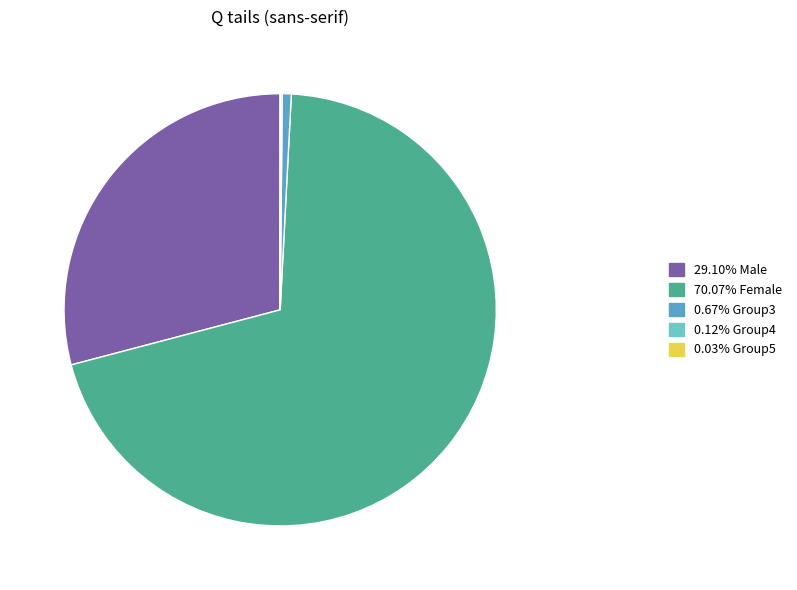

Does any single category account for the majority?

Yes